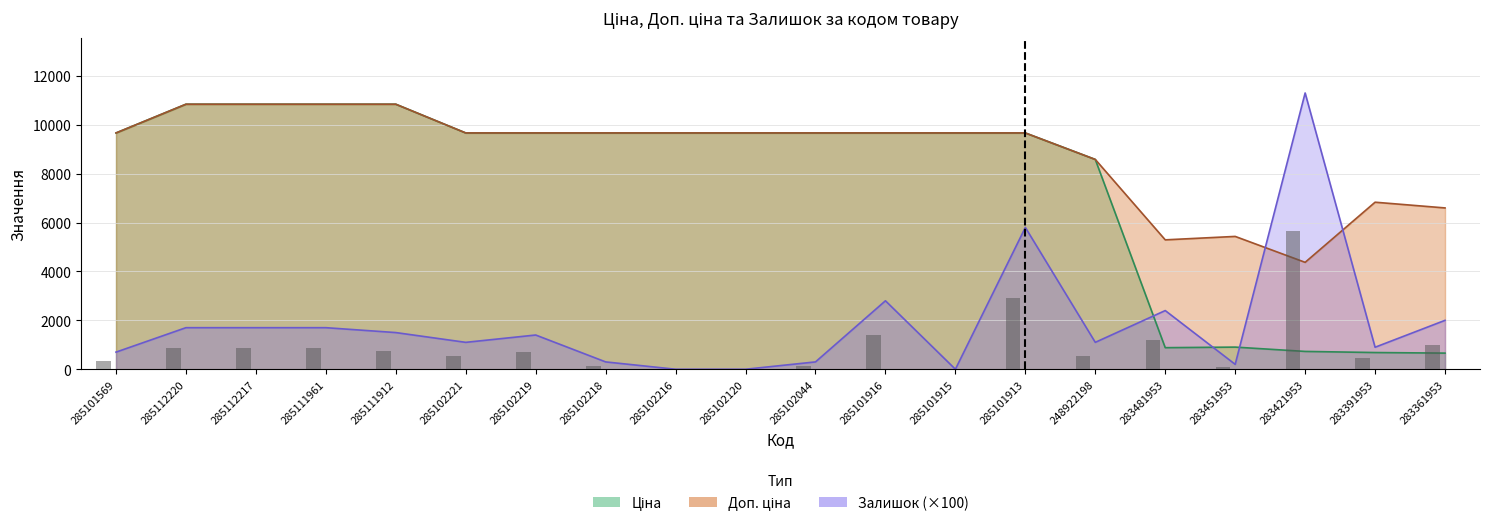

What is the spread (max minus min) of values at 283421953?

10571.2